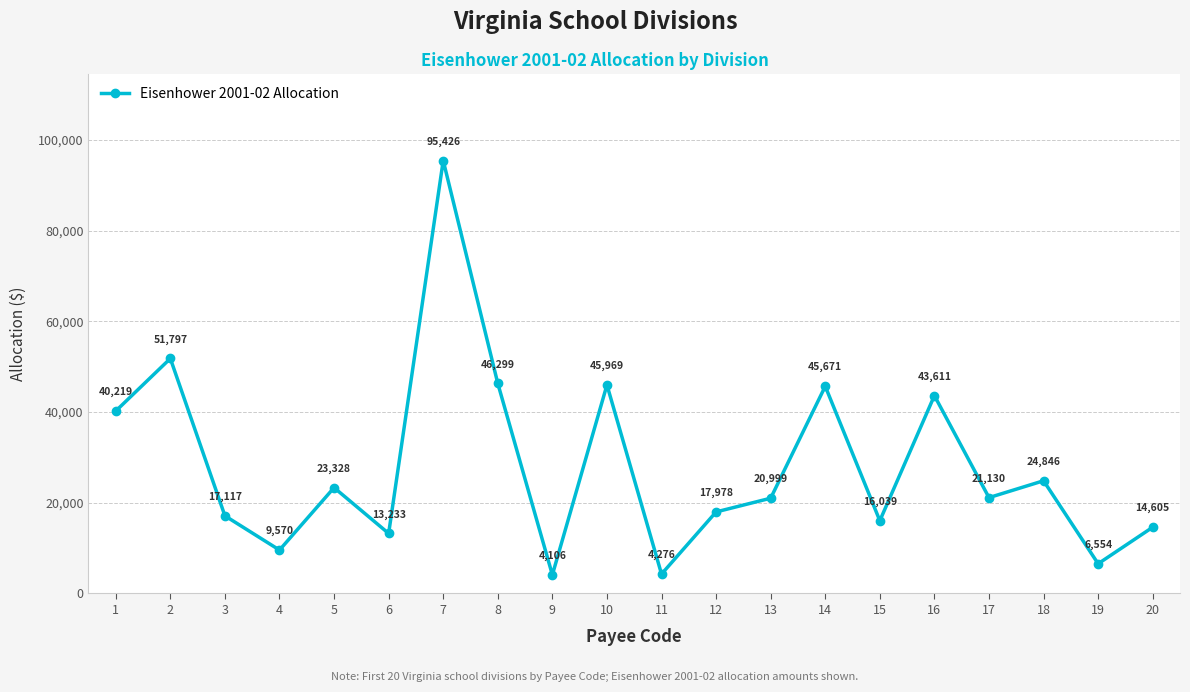

How many values are below 21130?

10